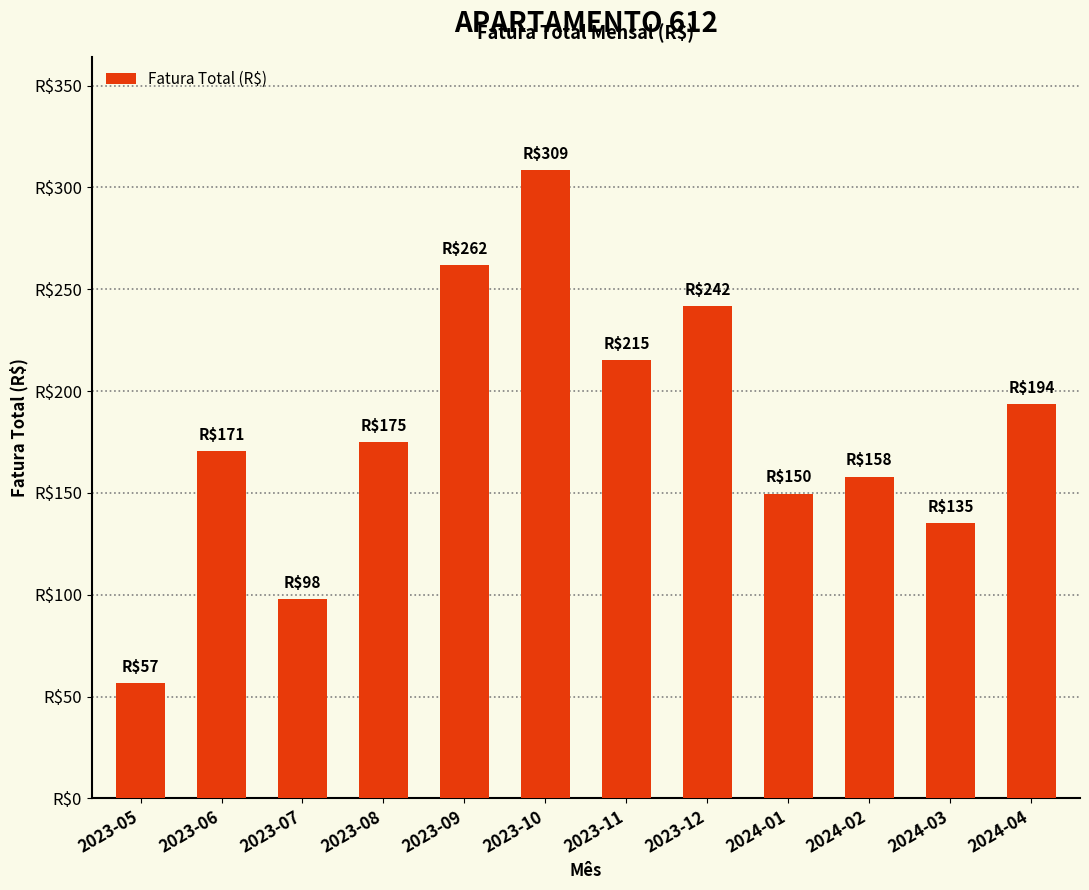

Rank the categories by value from lowest to highest.

2023-05, 2023-07, 2024-03, 2024-01, 2024-02, 2023-06, 2023-08, 2024-04, 2023-11, 2023-12, 2023-09, 2023-10